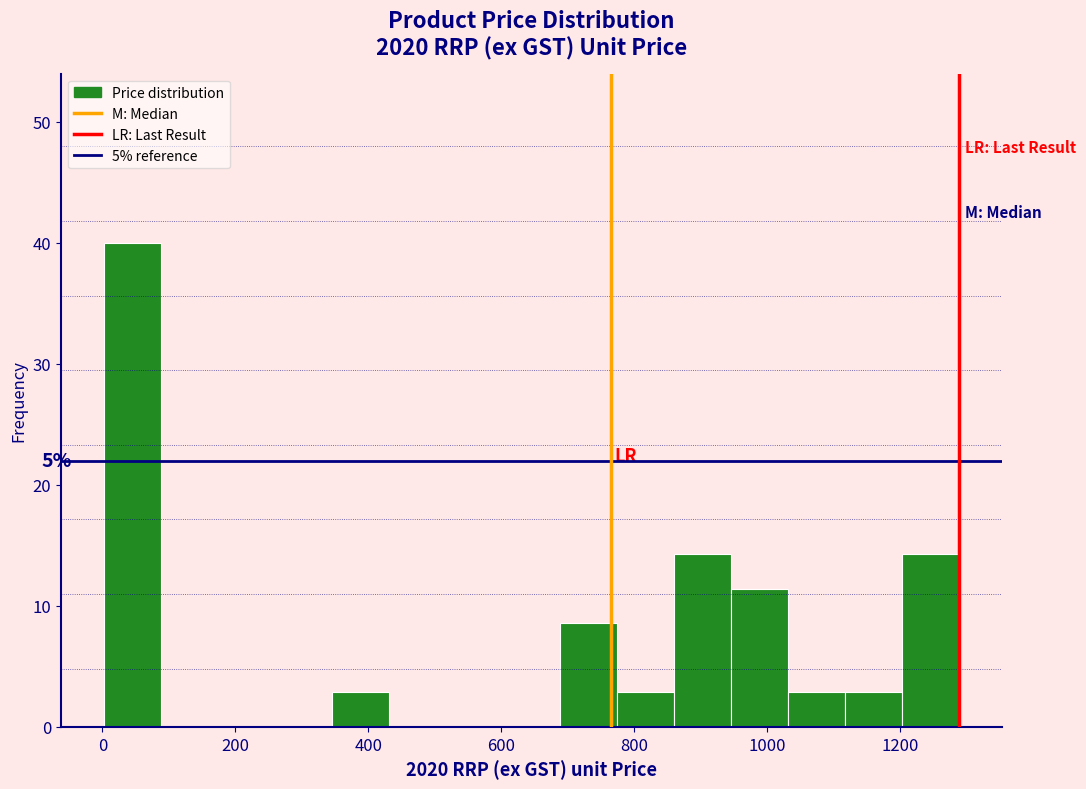

Which range on the x-axis has the tallest bar?

0 to 80